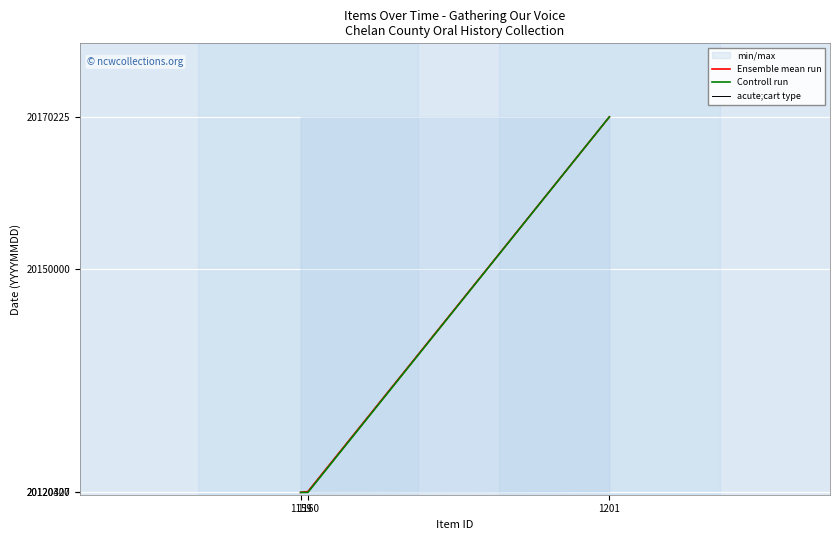

What is the difference between the maximum and minimum values in the Controll run series?

49918